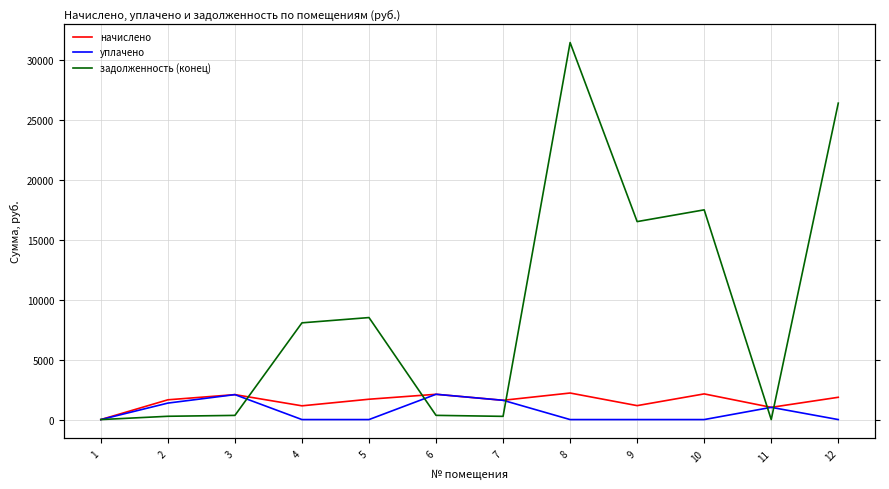

How many data points in уплачено are above 0?

5